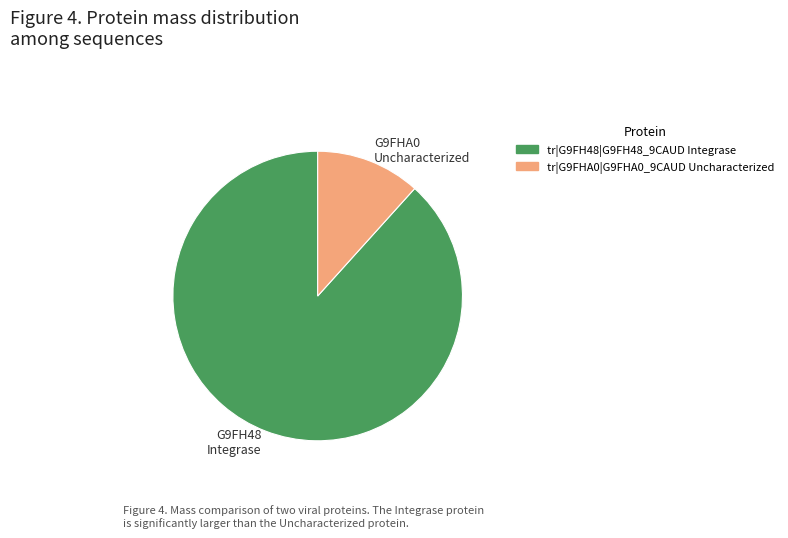

How many segments does this pie chart have?

2